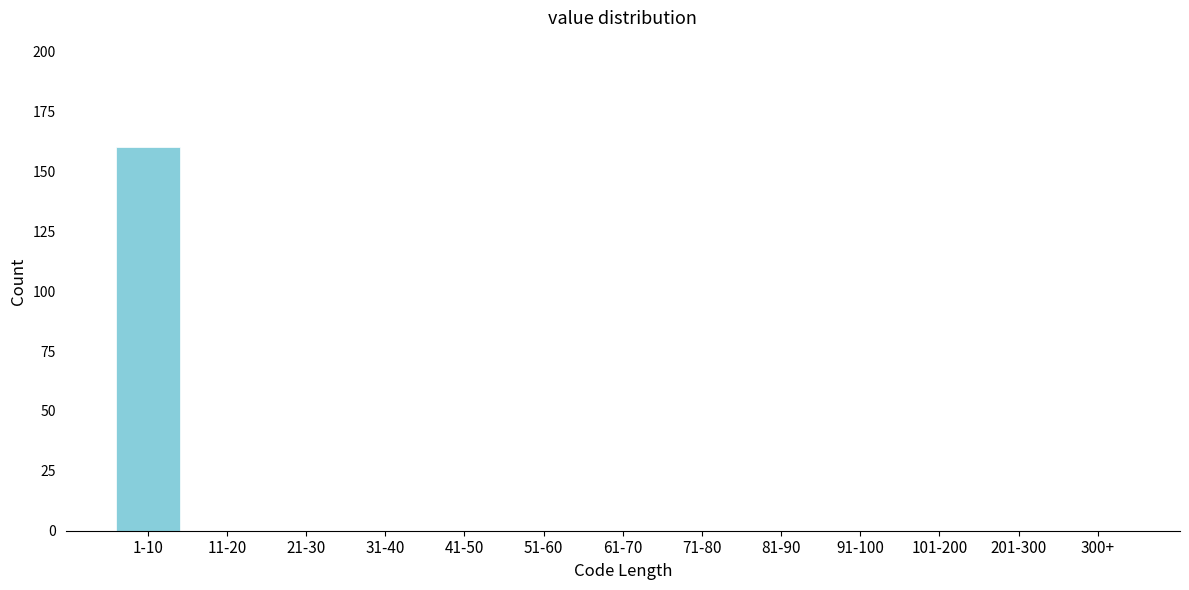

Reading left to right, extract all data points from this chart.

1-10=160	11-20=0	21-30=0	31-40=0	41-50=0	51-60=0	61-70=0	71-80=0	81-90=0	91-100=0	101-200=0	201-300=0	300+=0